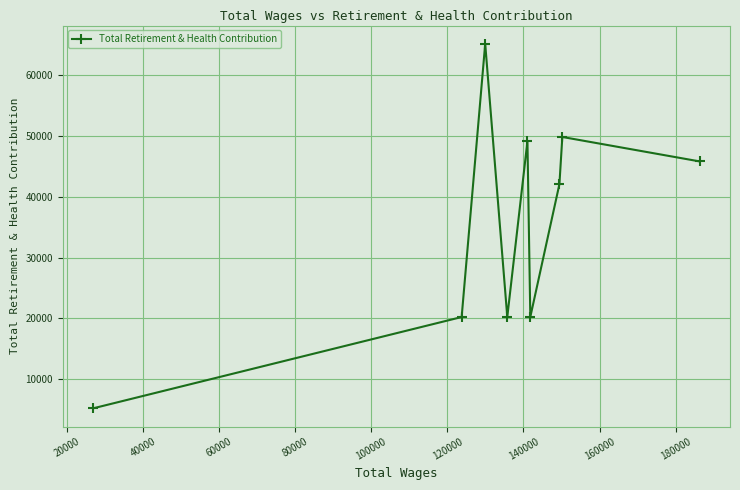

What is the difference between the maximum and second lowest values?

44988